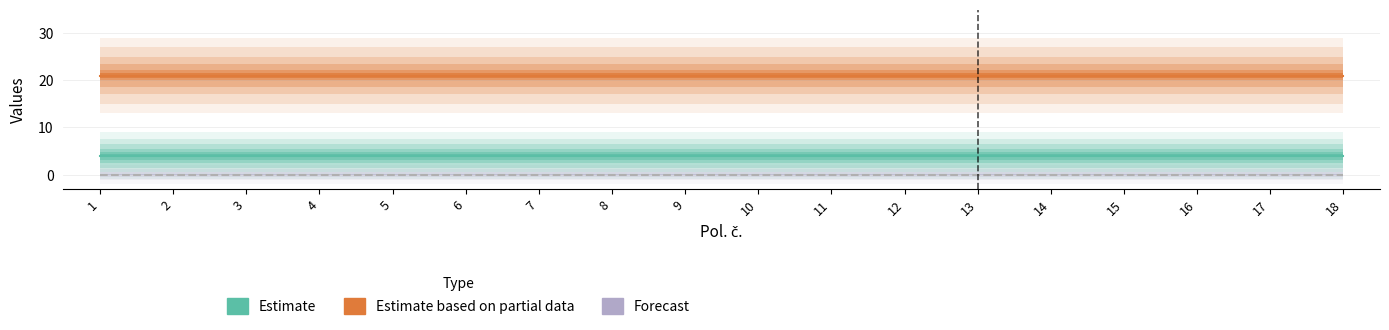

The value of Sazba DPH (Estimate based on partial data) at 6 is 21. True or false?

True